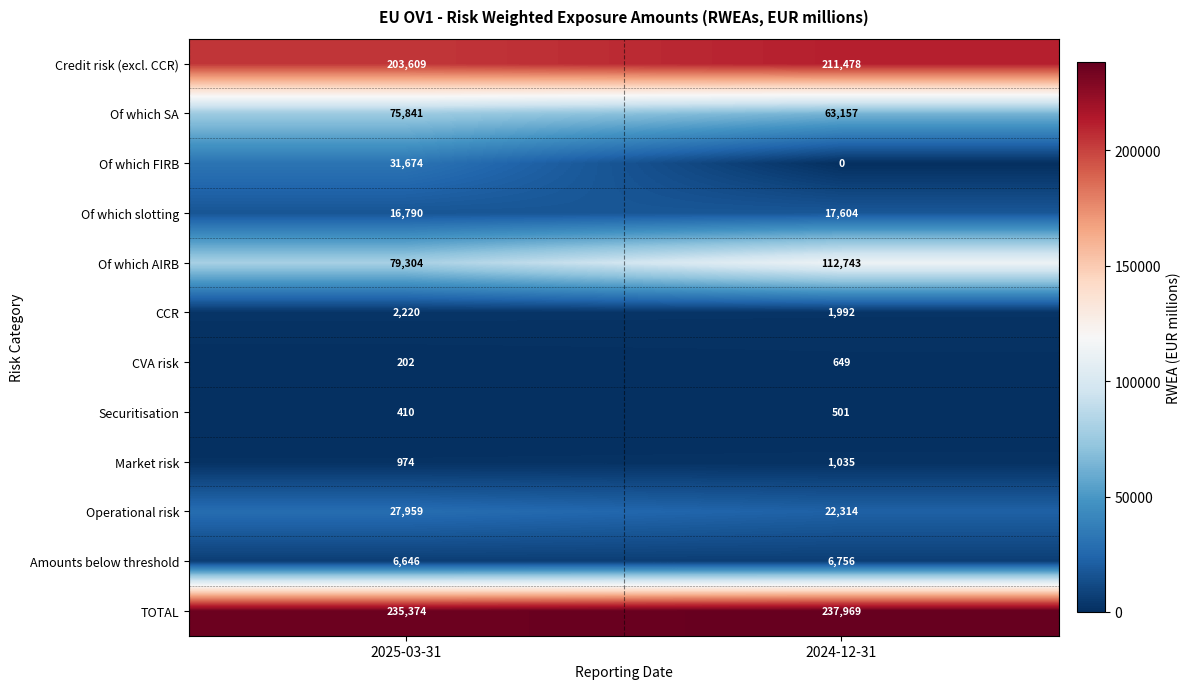

How many data points does each series have?

2